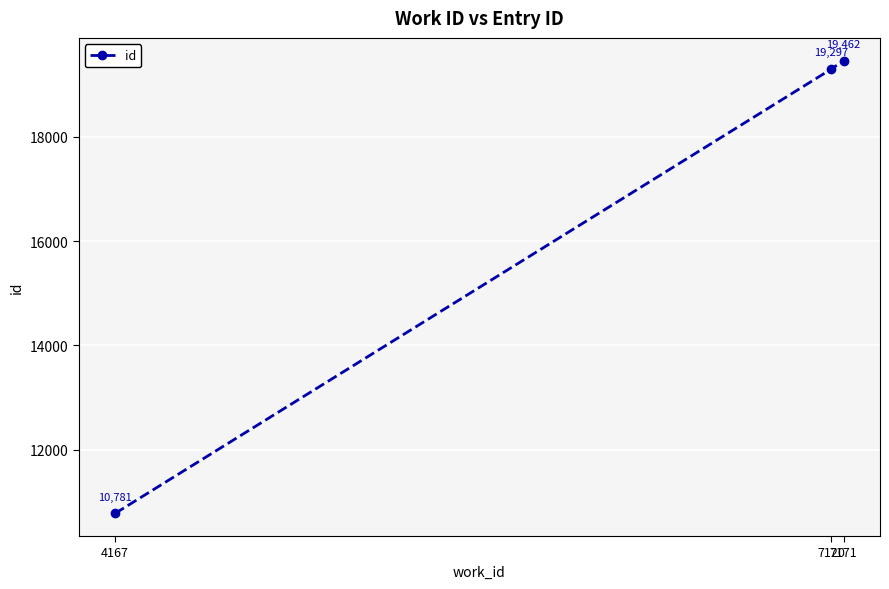

How many categories are shown in the chart?

3